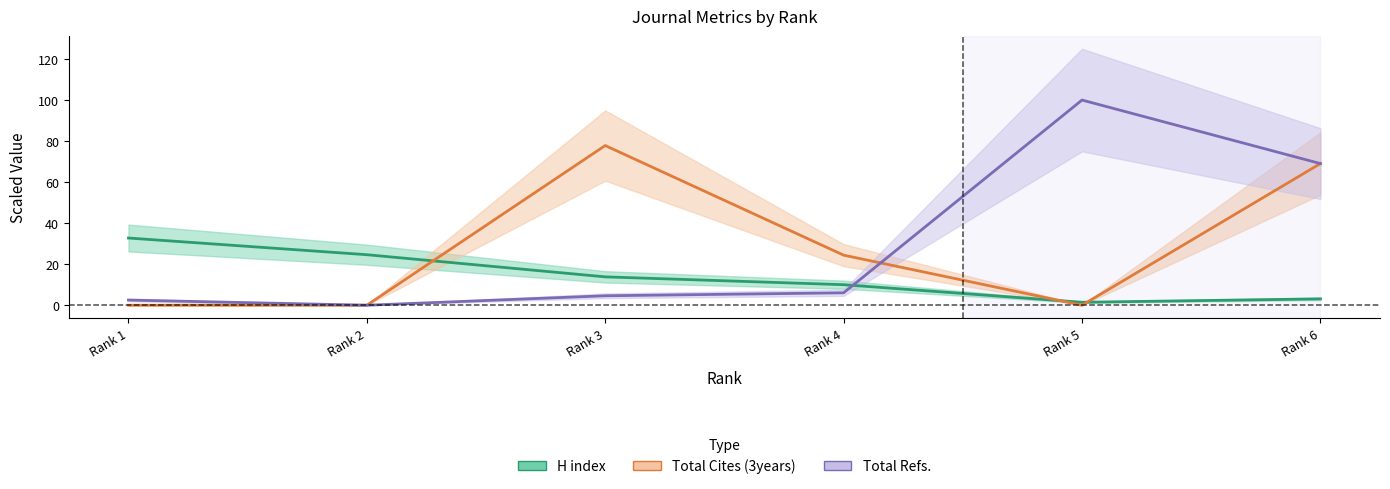

Rank the categories by Total Cites (3years) value from highest to lowest.

Rank 3, Rank 6, Rank 4, Rank 1, Rank 2, Rank 5